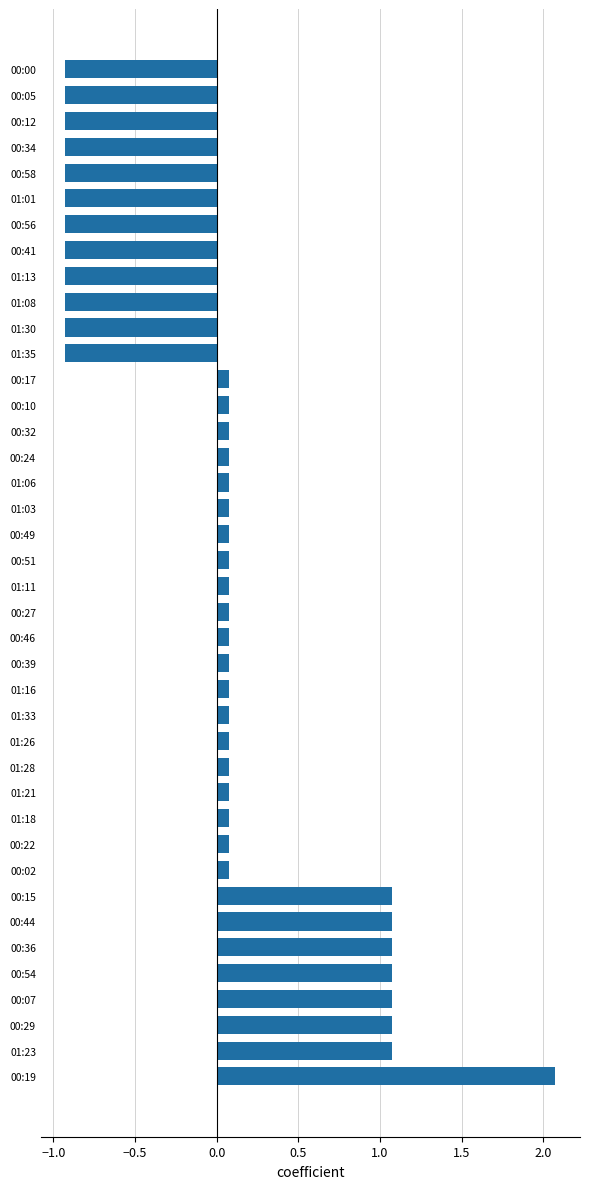

How many positive values are there?

28